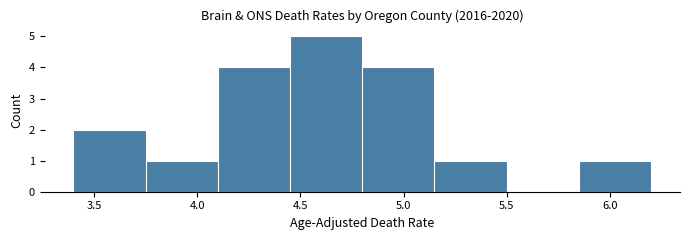

Over which range of the x-axis is the bar tallest?

4.45 to 4.80